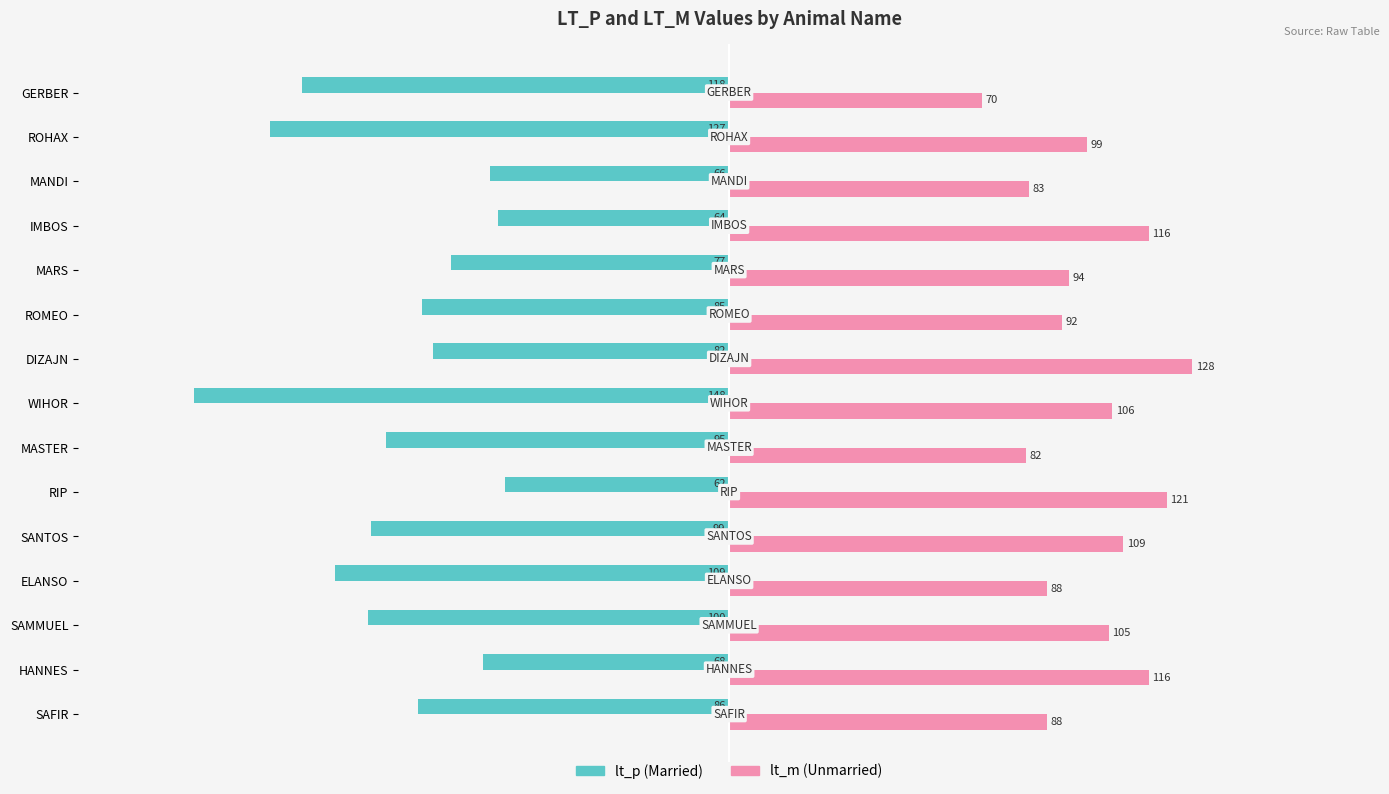

Count the number of categories in the chart.

15